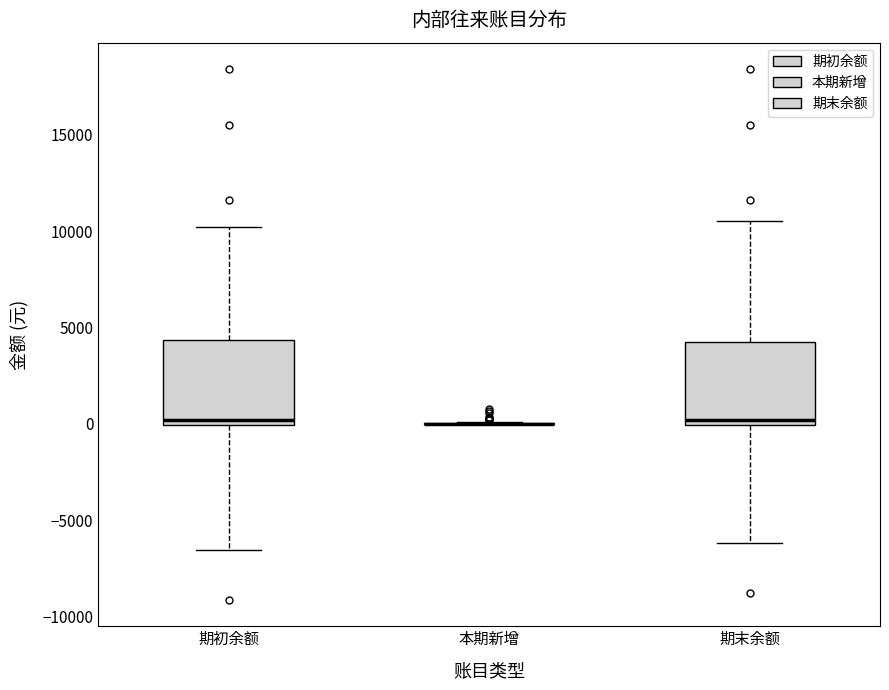

Reading left to right, transcribe this box plot: for each box, give where its median line is, the range the box spans, and where its two whiskers end, as read against the y-axis. The values are not printed on the chart, so give them approximately, as read against the axis.

期初余额: median 0 (just above the box's lower edge), box 0 to 4500, whiskers -6500 to 10000
本期新增: box collapsed to a line at 0, whiskers 0 to 0
期末余额: median 0 (just above the box's lower edge), box 0 to 4500, whiskers -6000 to 10500